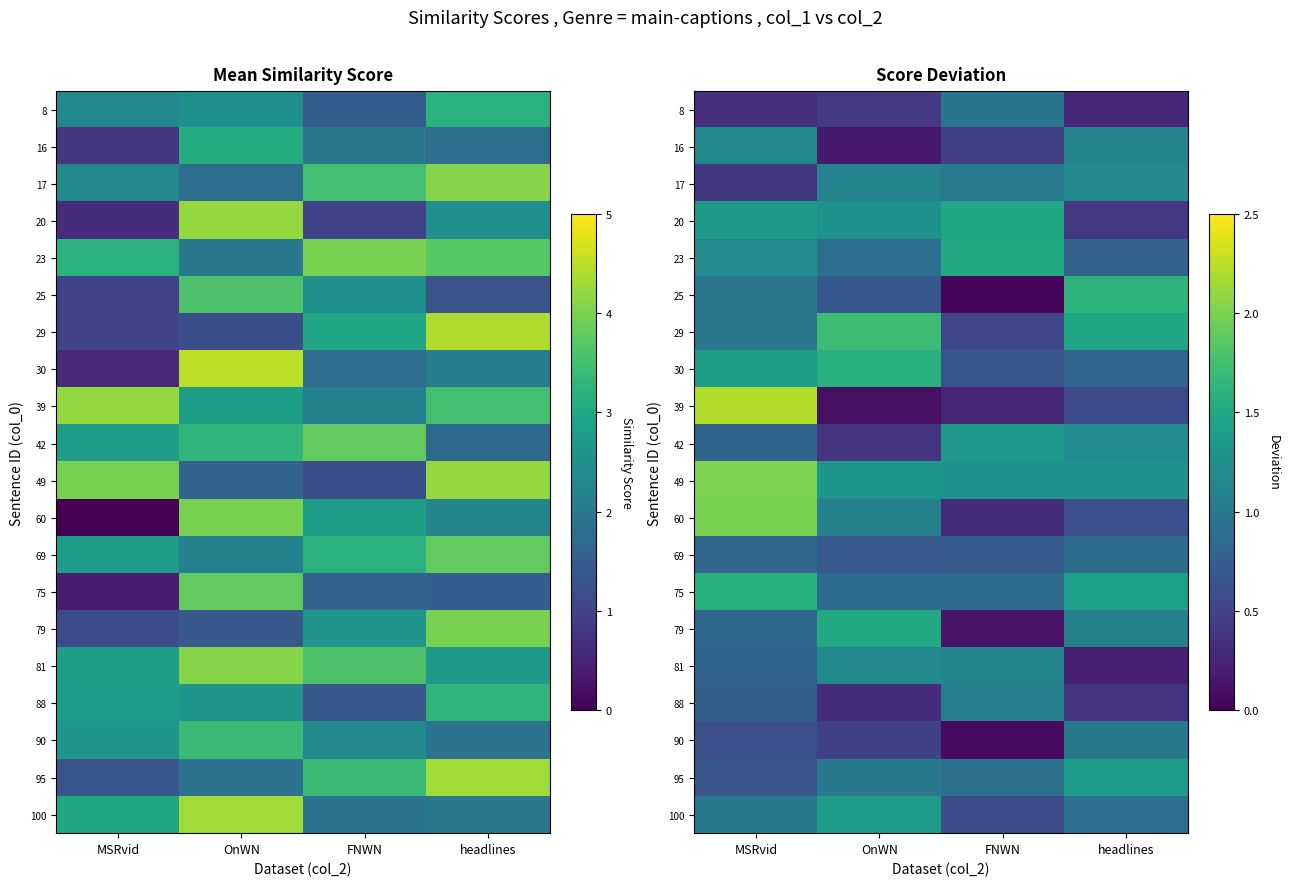

Where is 25 nearest to the value 0?

FNWN